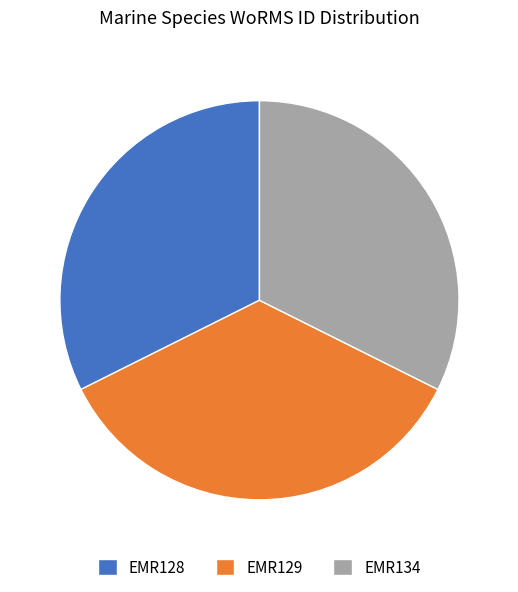

Which category has the biggest portion of the pie?

EMR129